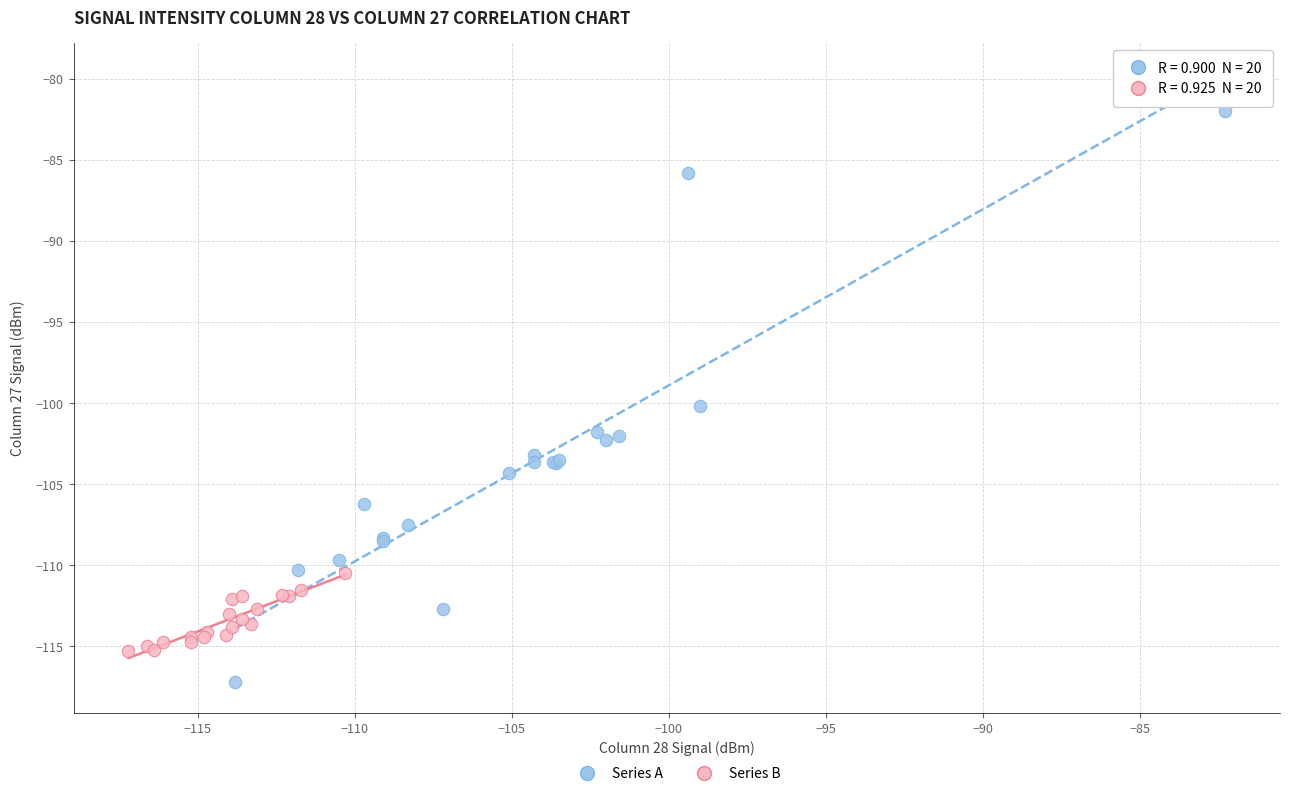

Which series reaches the maximum Y coordinate?

Series A